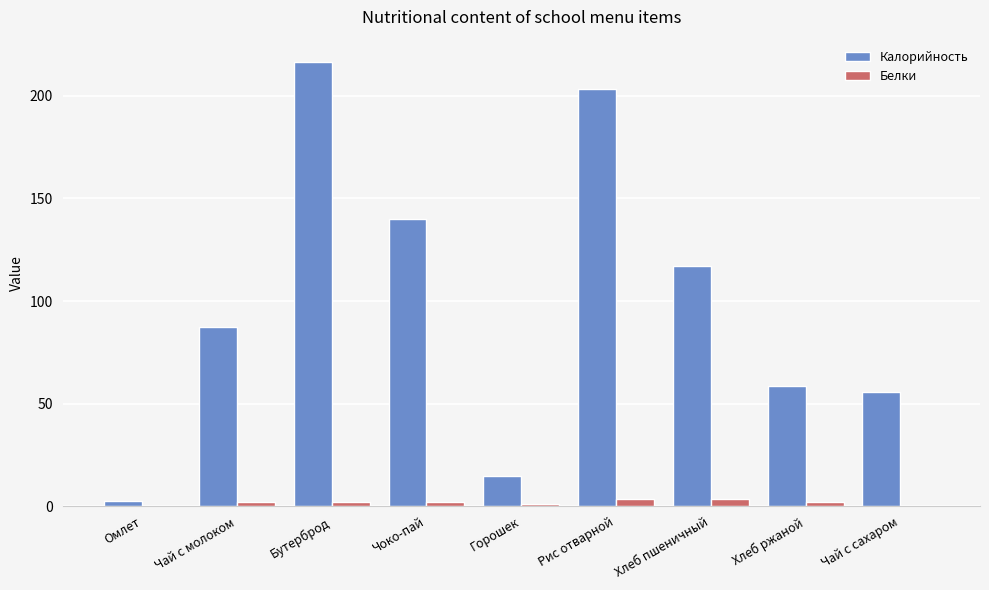

At which category is the sum across all series the highest?

Бутерброд